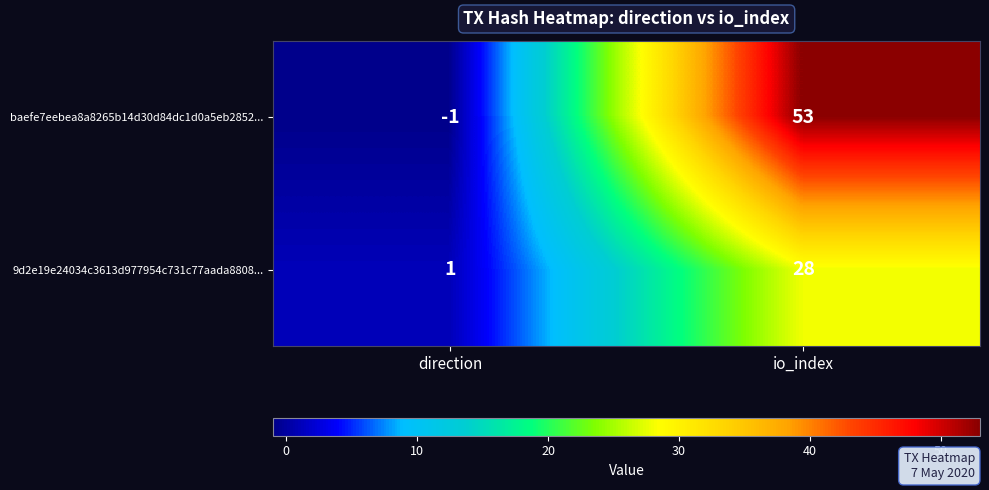

Read the baefe7eebea8a8265b14d30d84dc1d0a5eb2852... value at io_index, to the nearest 5.

55